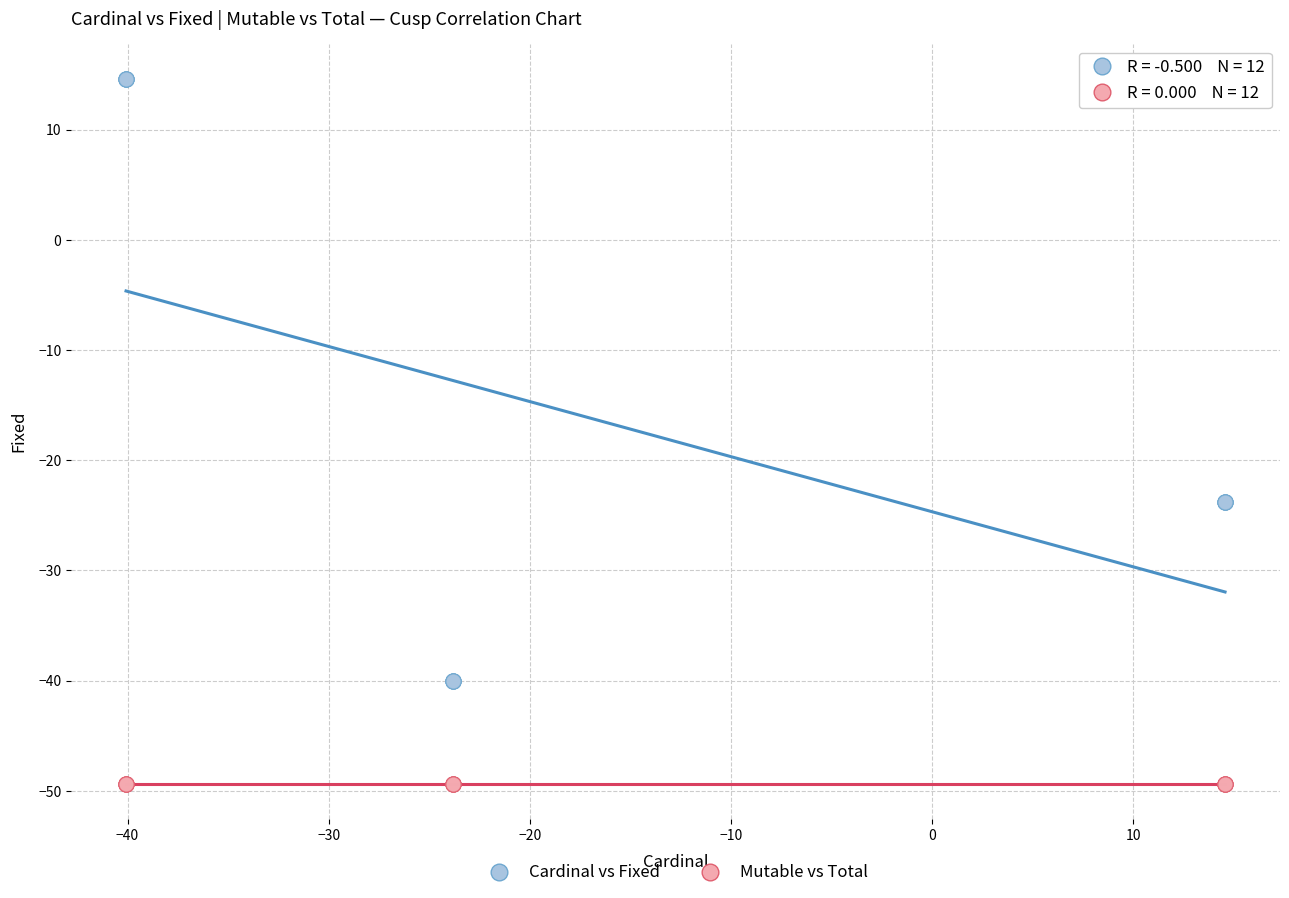

Which series contains the highest Y value?

Cardinal vs Fixed